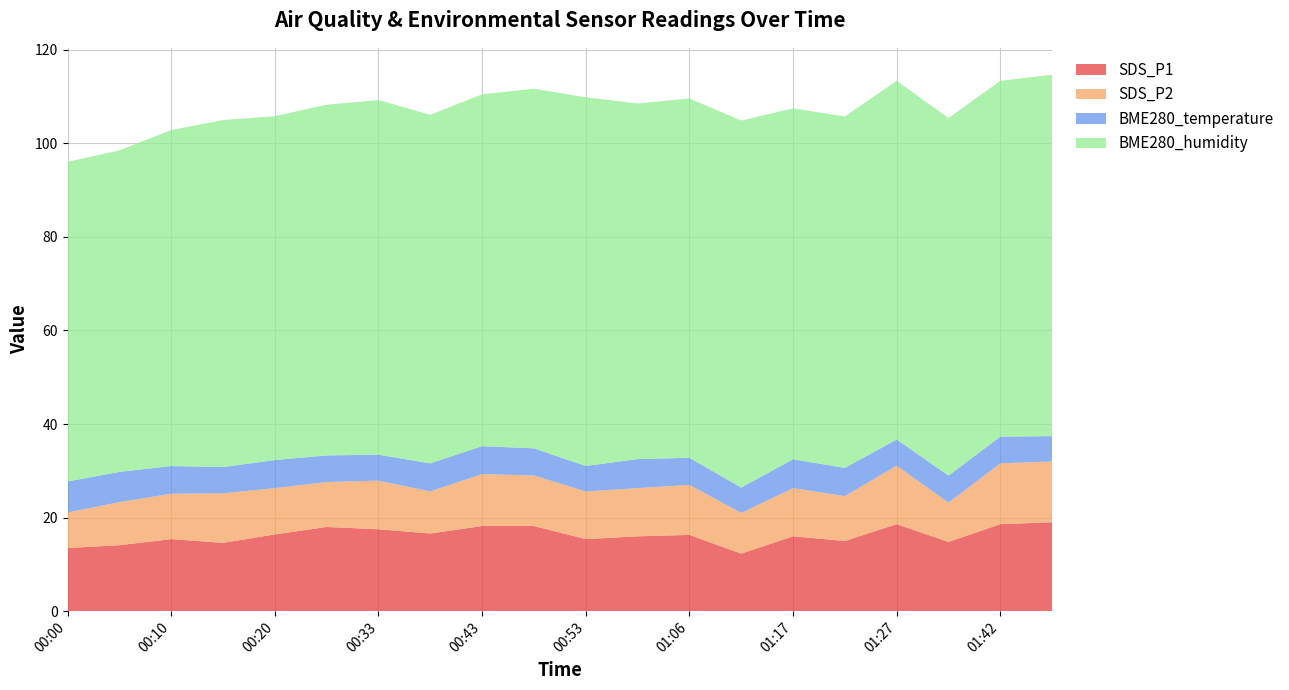

Reading right to left, what are all the values shown in this chart?

SDS_P1: 19.0	18.6	14.8	18.6	15.0	16.0	12.3	16.3	16.0	15.4	18.2	18.2	16.6	17.5	18.0	16.4	14.6	15.4	14.1	13.5
SDS_P2: 13.0	13.0	8.4	12.5	9.6	10.3	8.7	10.7	10.3	10.2	10.8	11.1	9.0	10.4	9.6	9.9	10.6	9.7	9.2	7.6
BME280_temperature: 5.4	5.7	5.8	5.6	6.0	6.2	5.4	5.8	6.2	5.4	5.8	6.0	6.0	5.5	5.7	6.0	5.6	5.9	6.5	6.6
BME280_humidity: 77.3	76.0	76.4	76.7	75.1	75.0	78.5	76.8	76.0	78.8	76.9	75.2	74.5	75.8	75.0	73.5	74.2	71.8	68.7	68.3